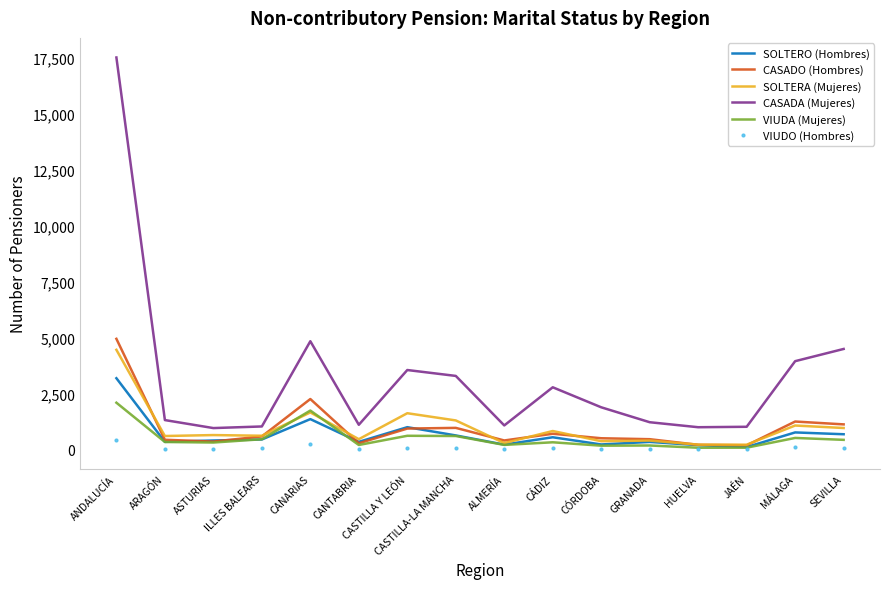

Which series has the widest spread of values?

CASADA (Mujeres)